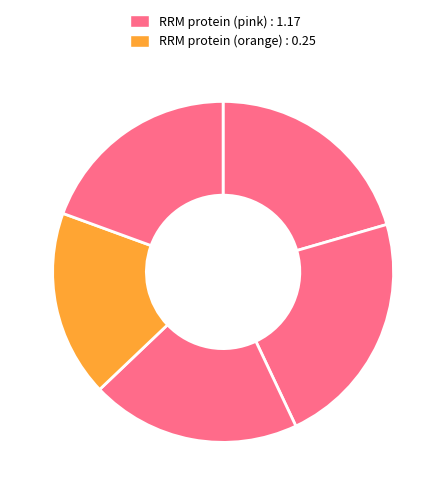

How many slices are in this pie chart?

5